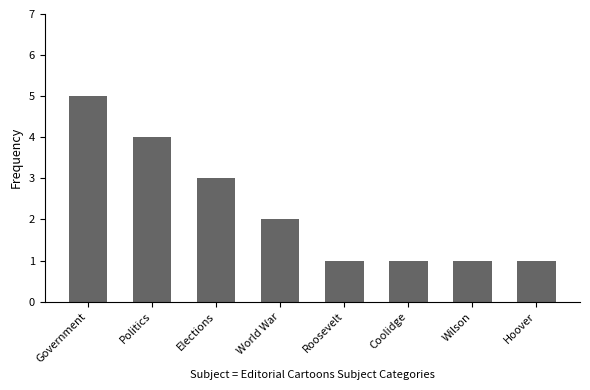

Reading right to left, what are all the values shown in this chart?

1	1	1	1	2	3	4	5